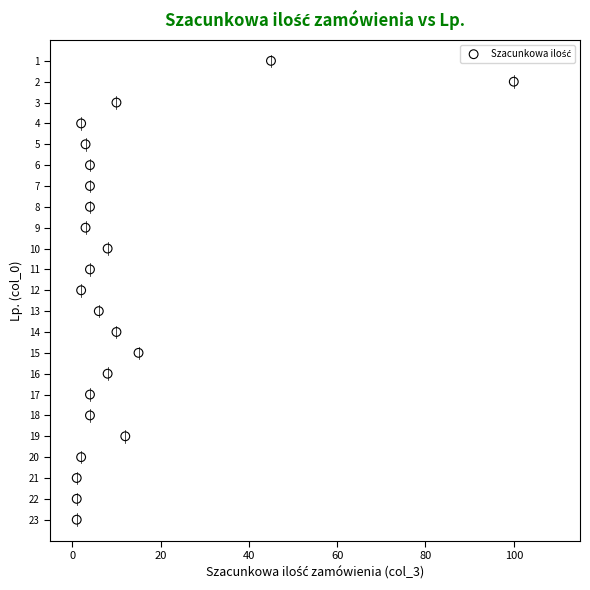

What is the range of Y values (max minus min)?

22